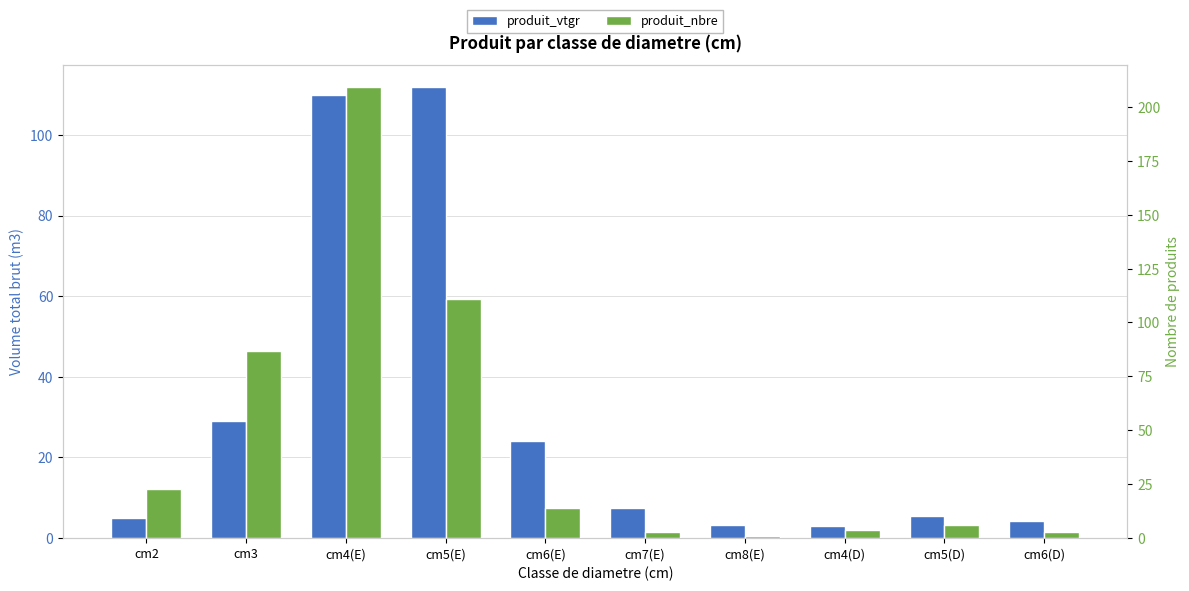

Are the bars horizontal?

No